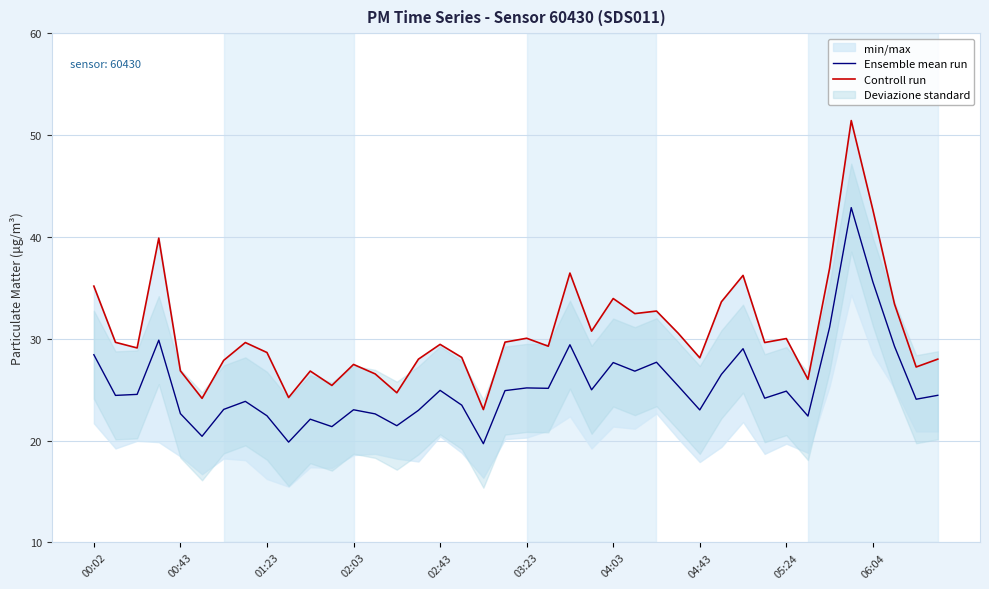

What is the minimum value for Ensemble mean run?

19.7